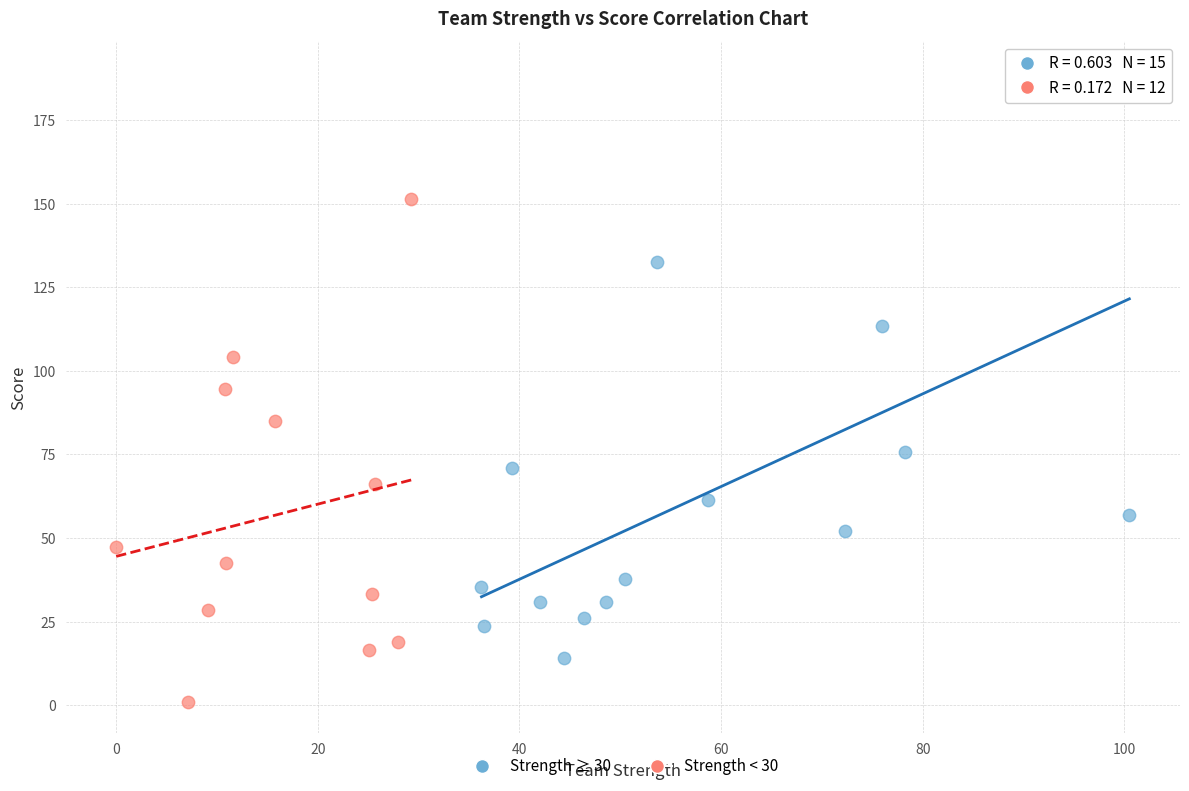

Which series contains the lowest Y value?

Strength < 30